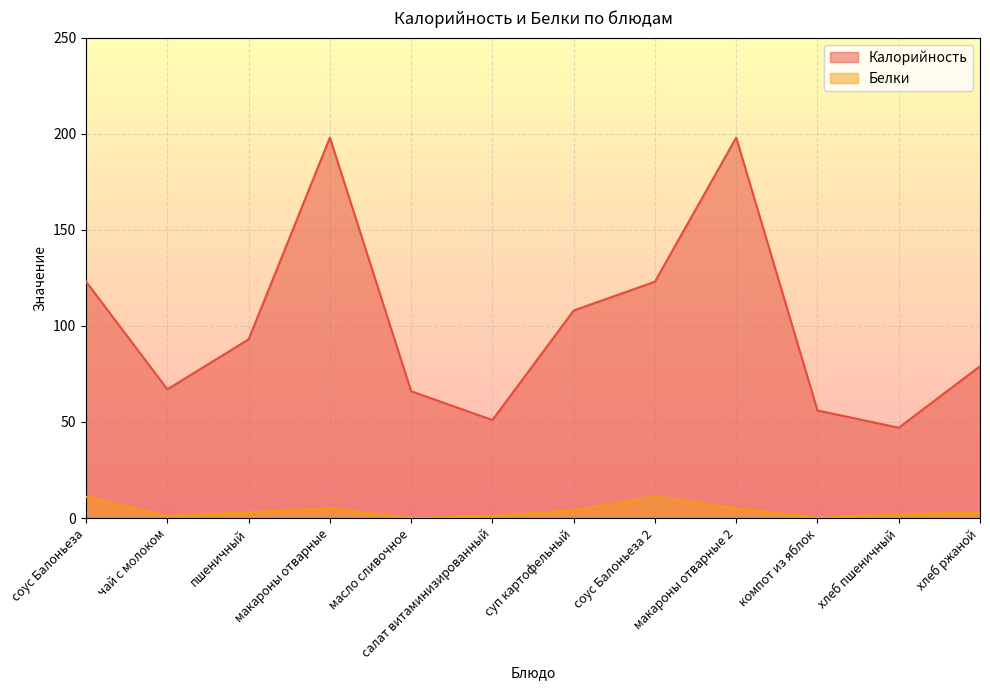

Which series changed the most between суп картофельный and соус Балоньеза 2?

Калорийность